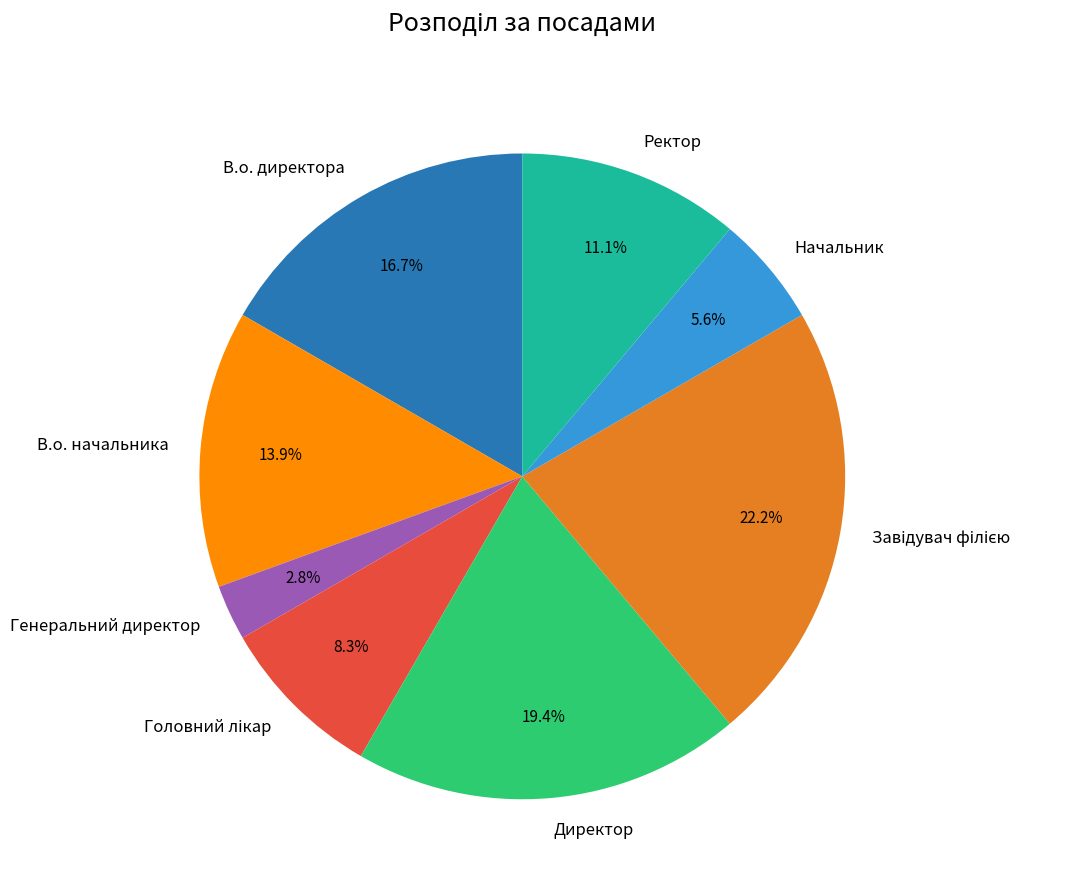

To the nearest percent, what percentage of the pie is Генеральний директор?

3%